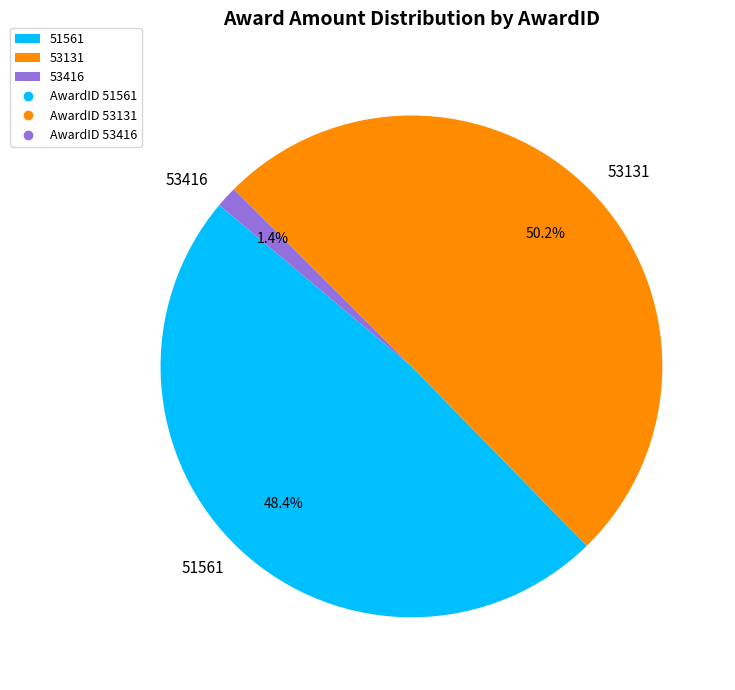

To the nearest percent, what portion does 51561 represent?

48%